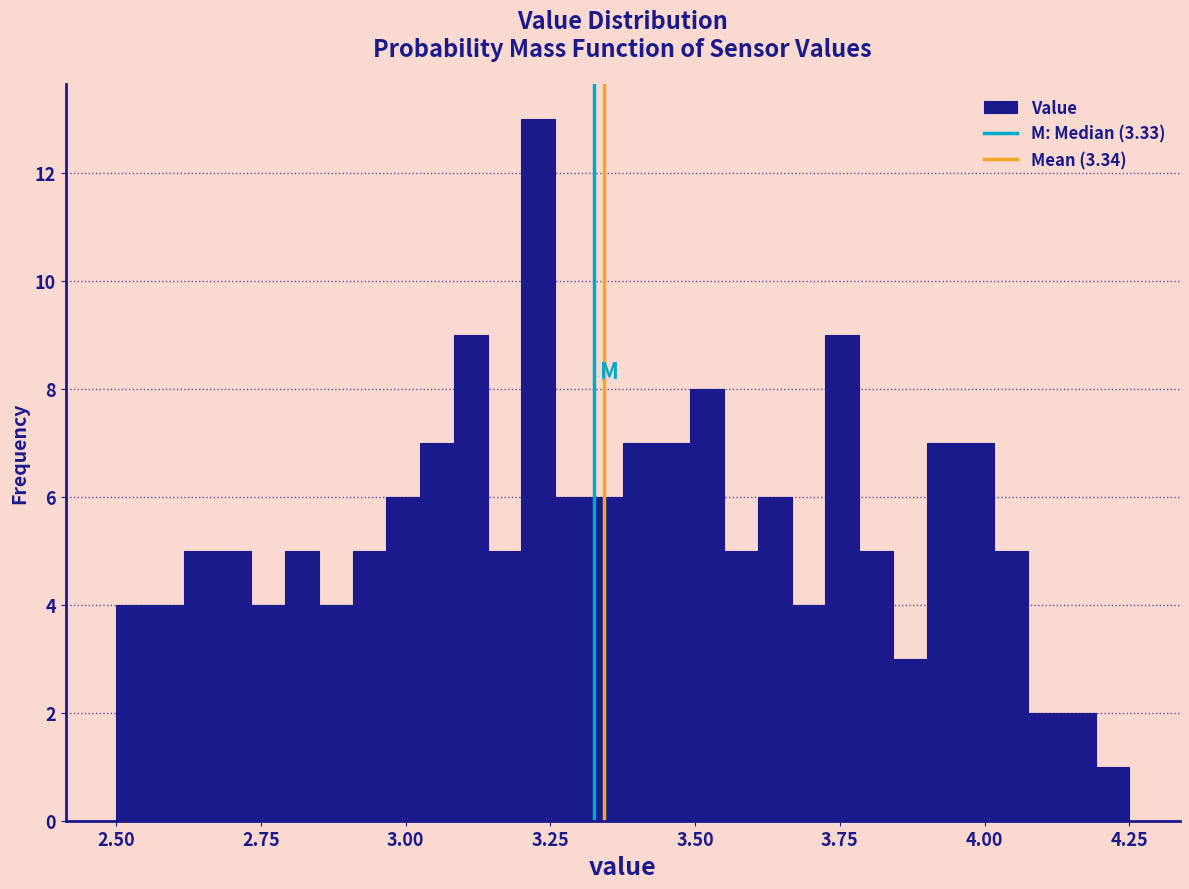

Read against the x-axis, roughly where is the centre of the tallest bar?

3.25